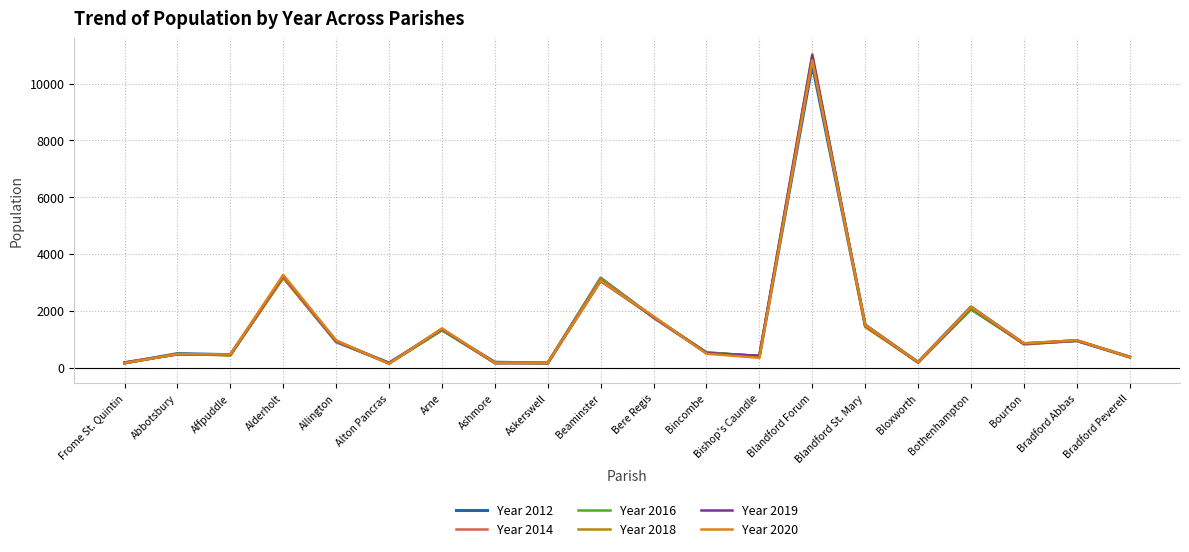

At how many categories does at least one series exceed 10941?

1